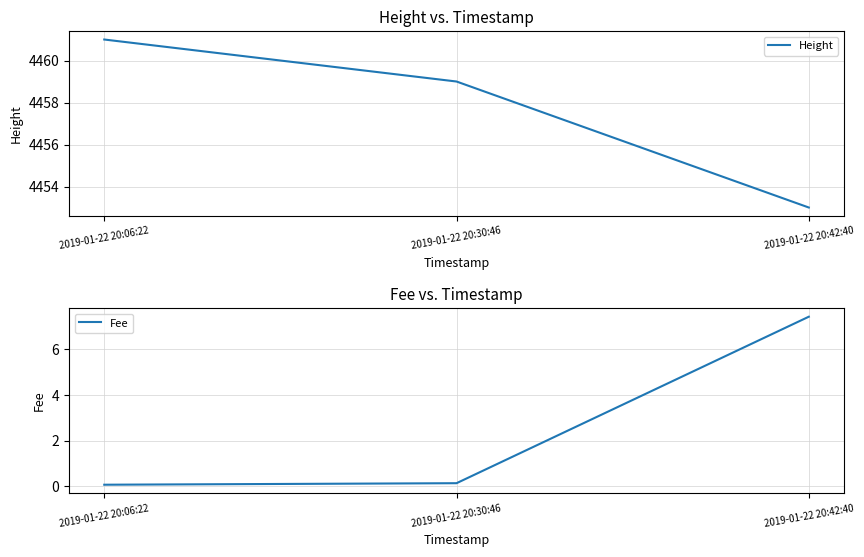

The value of Height at 2019-01-22 20:42:40 is 4453.0. True or false?

True